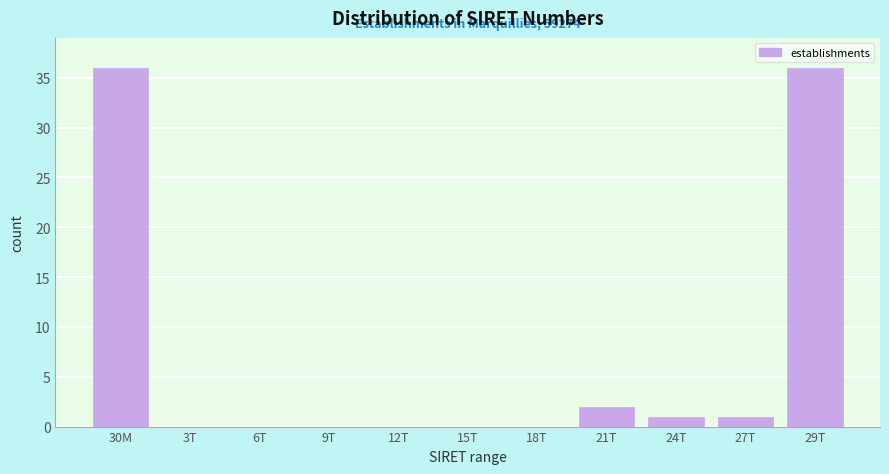

Reading left to right, extract all data points from this chart.

30M=36	3T=0	6T=0	9T=0	12T=0	15T=0	18T=0	21T=2	24T=1	27T=1	29T=36